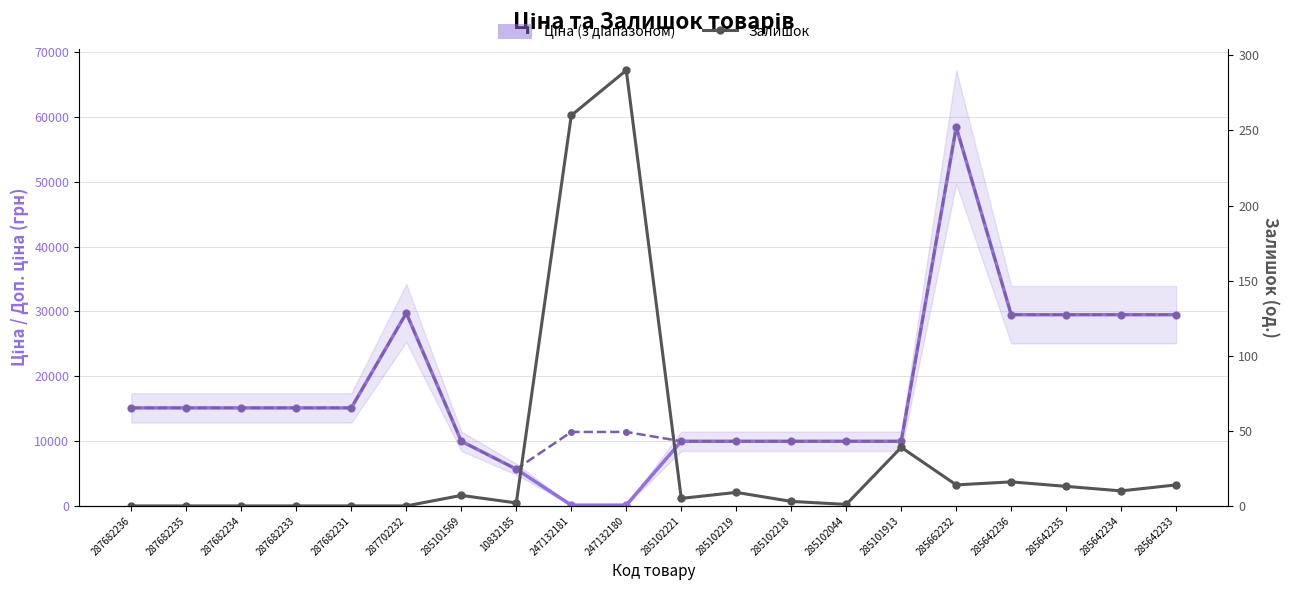

True or false: Ціна and Доп. ціна cross at least once.

False